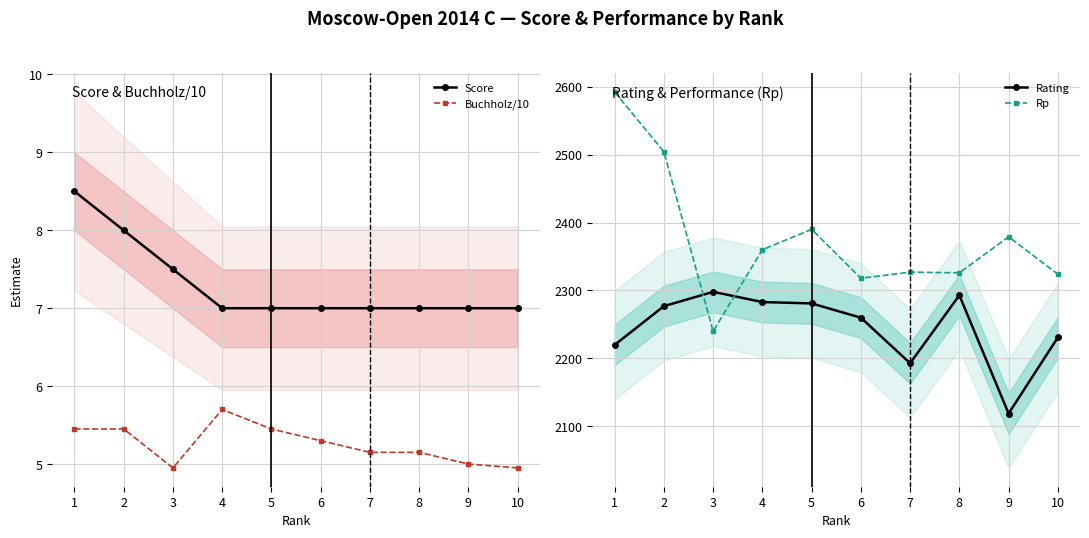

How many data points in Buchholz/10 are above 5?

7